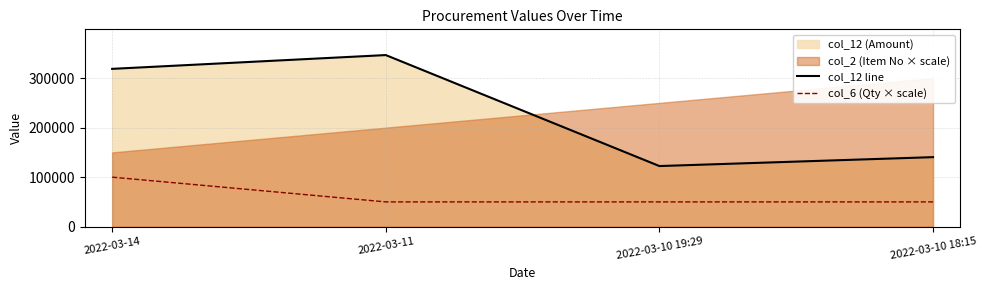

Which series has the largest total across all categories?

col_12 line